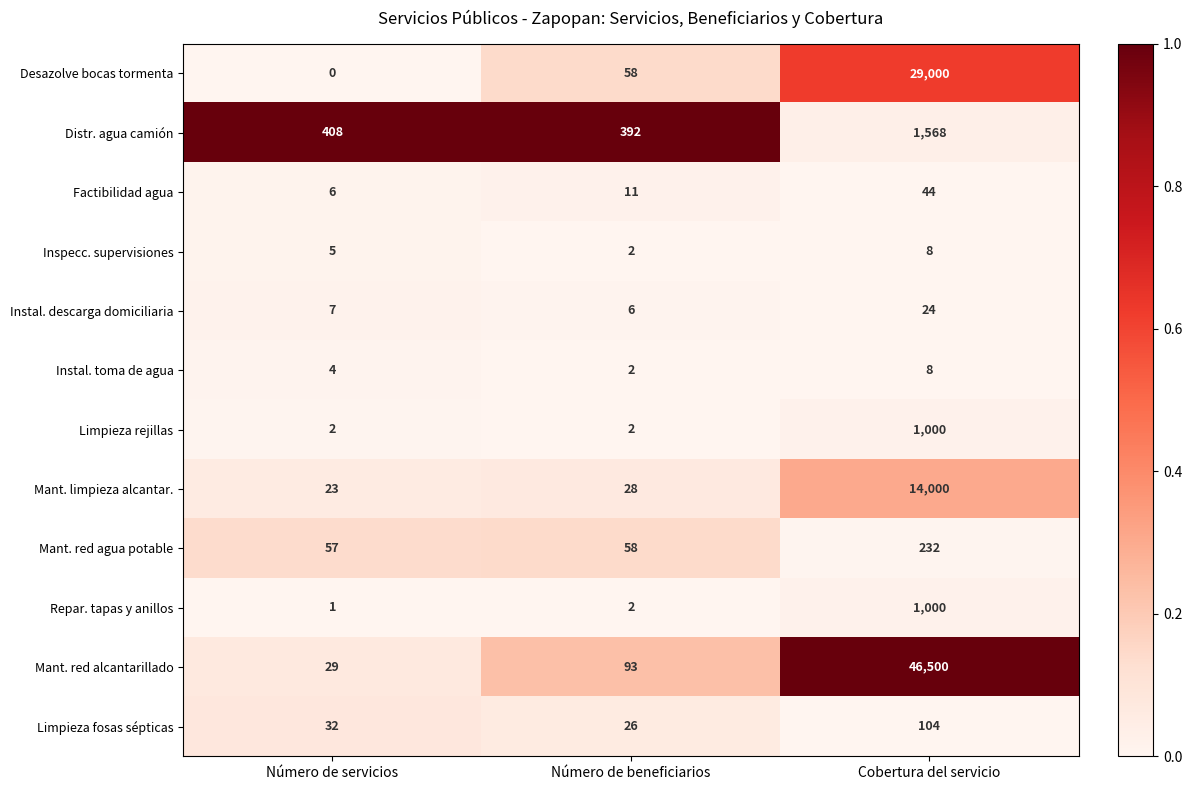

At which label is Limpieza fosas sépticas closest to 65?

Número de servicios